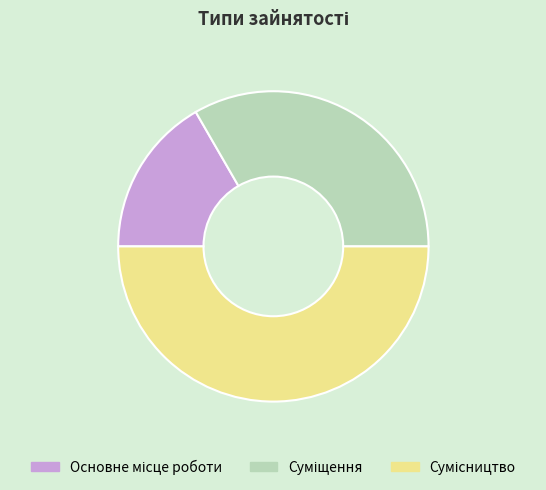

How many segments does this pie chart have?

3